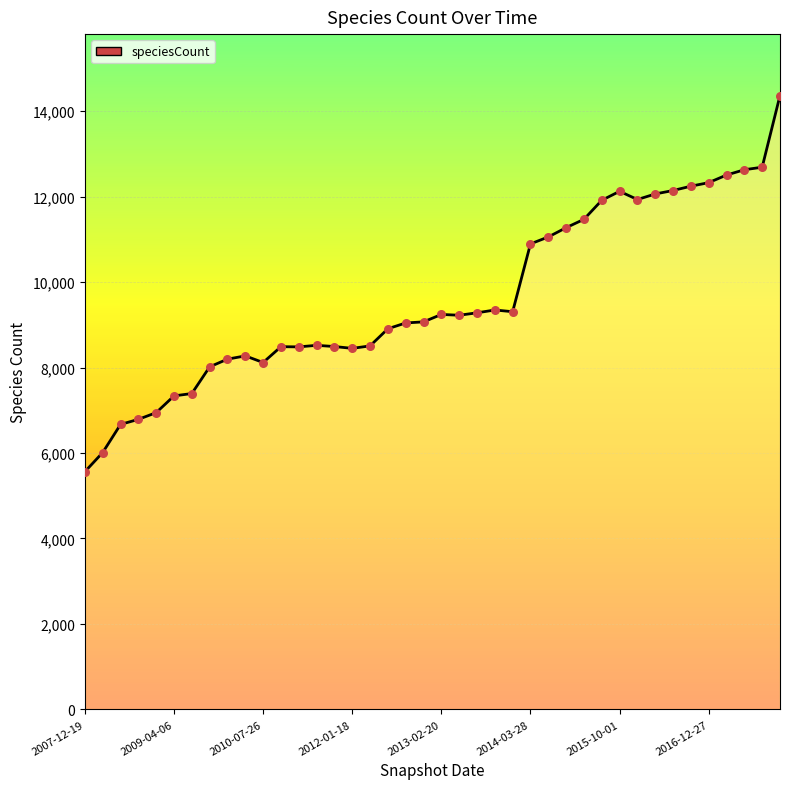

What is the difference between the maximum and minimum values?

8803